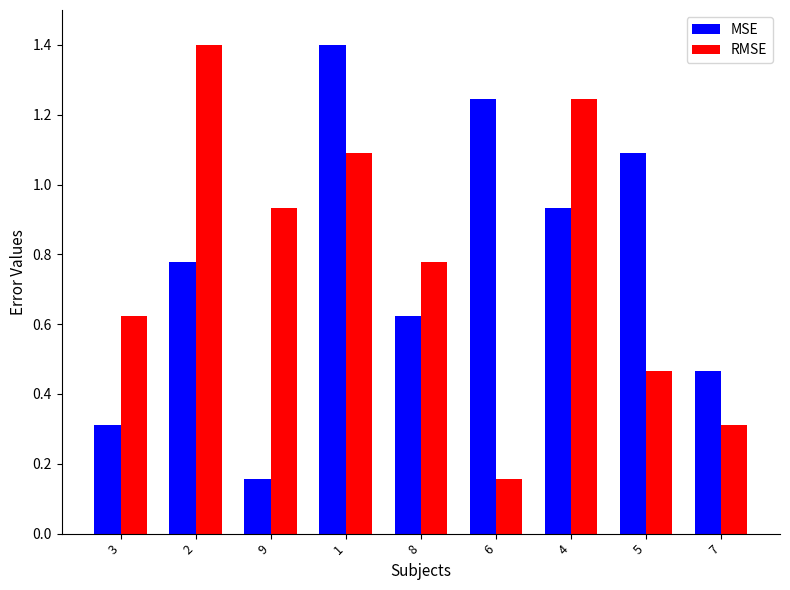

Are the bars horizontal?

No